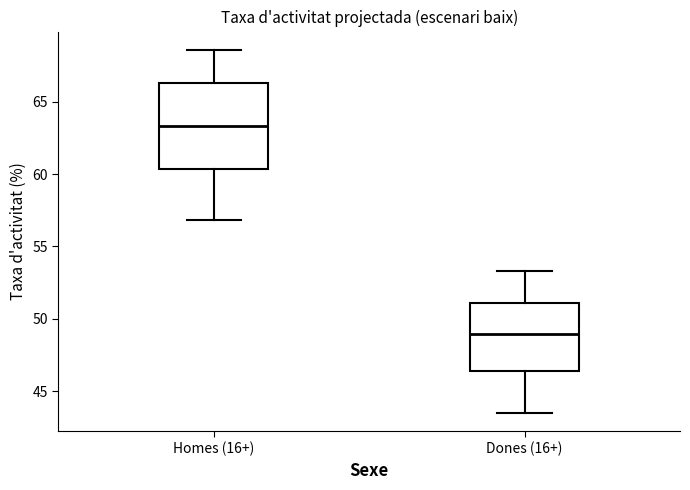

Which box has the lowest median line?

Dones (16+)